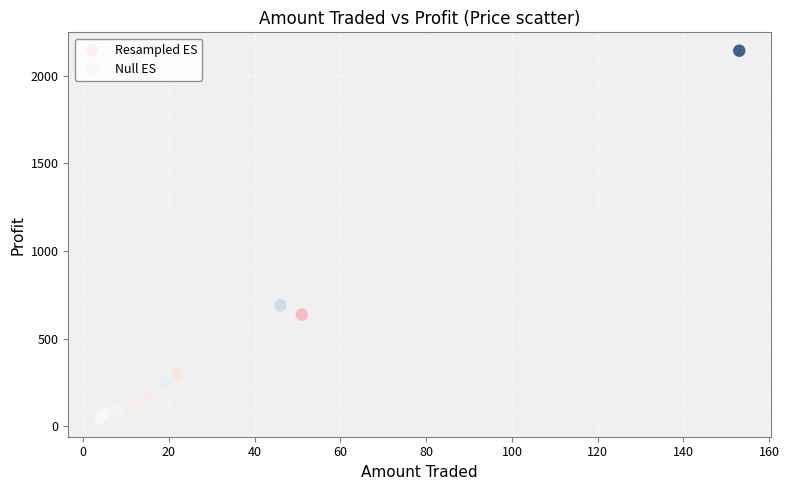

Which series has the largest Y range (max minus min)?

Null ES